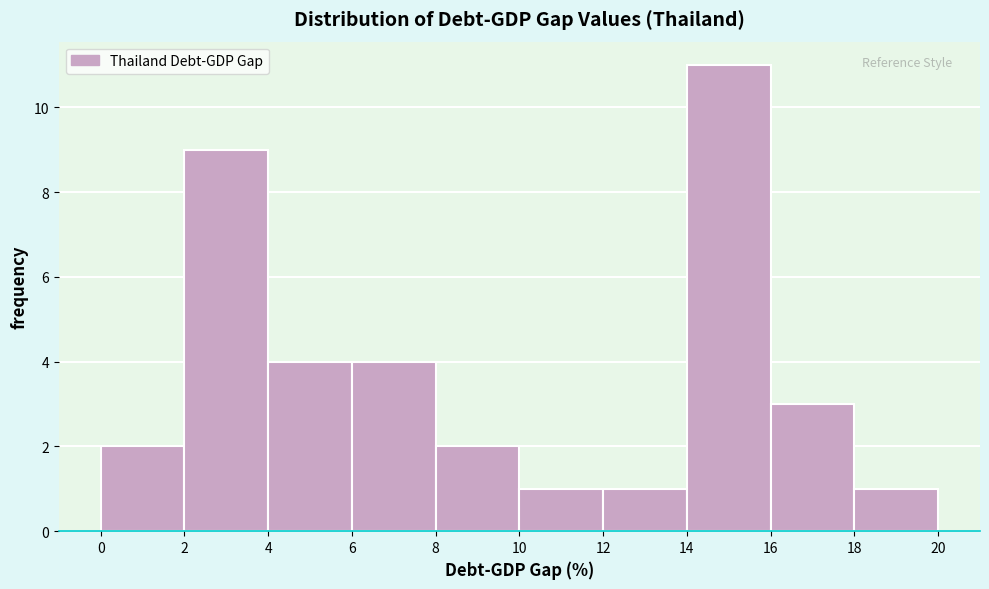

Over which range of the x-axis is the bar tallest?

14 to 16